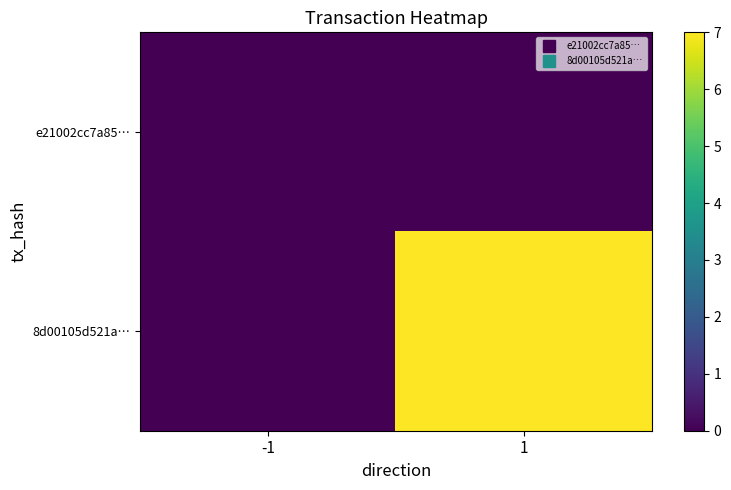

List the series in order of their overall mean, lowest first.

e21002cc7a85…, 8d00105d521a…